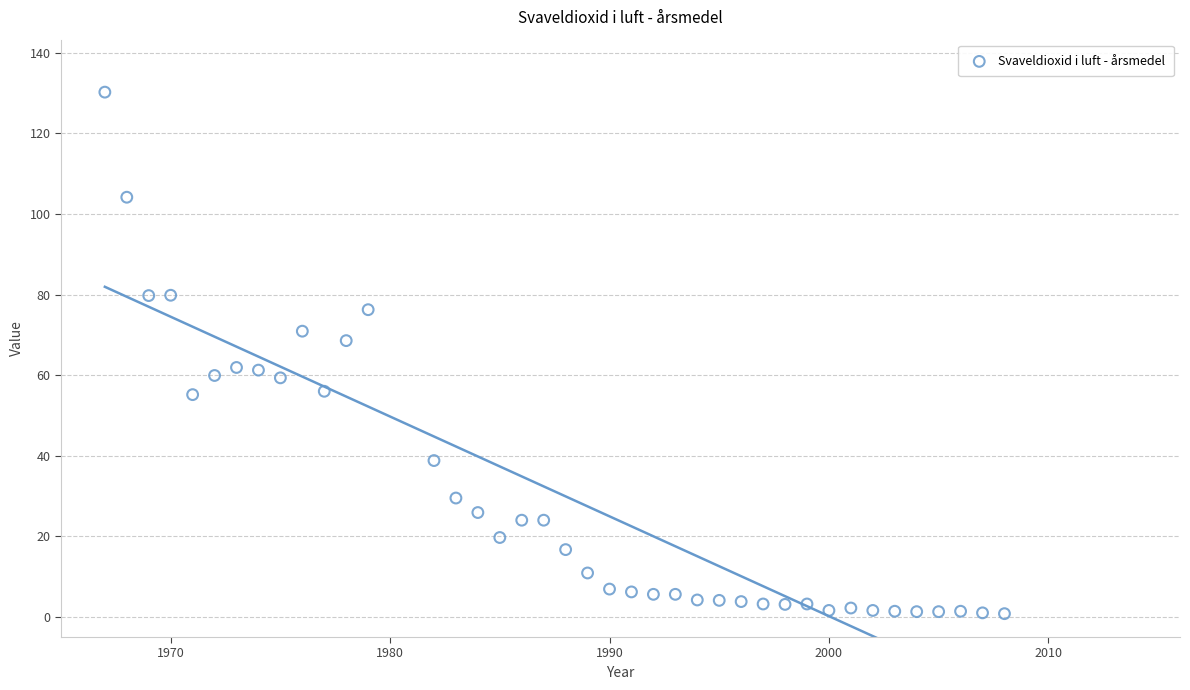

How many data points are displayed?

40